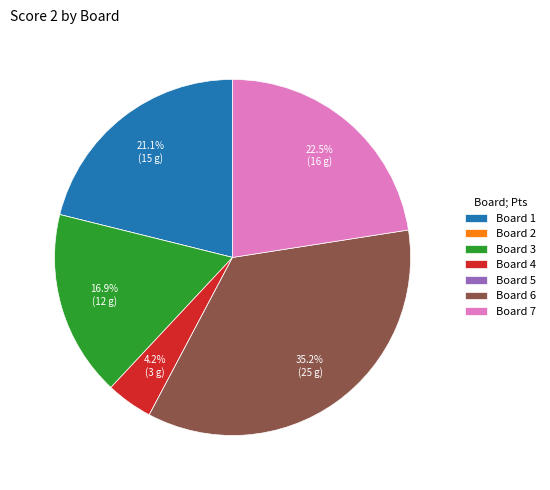

What portion of the pie excludes Board 6?

64.8%